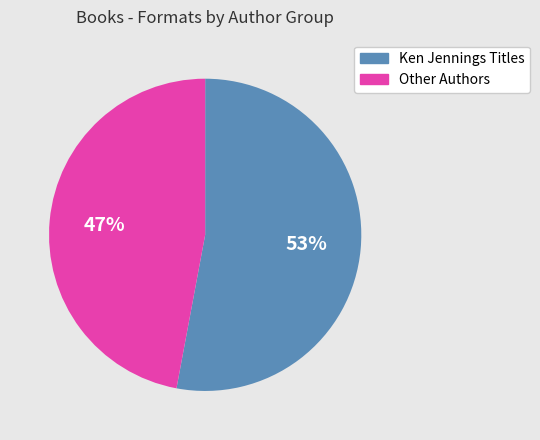

What percentage is the Ken Jennings Titles slice, to the nearest percent?

53%